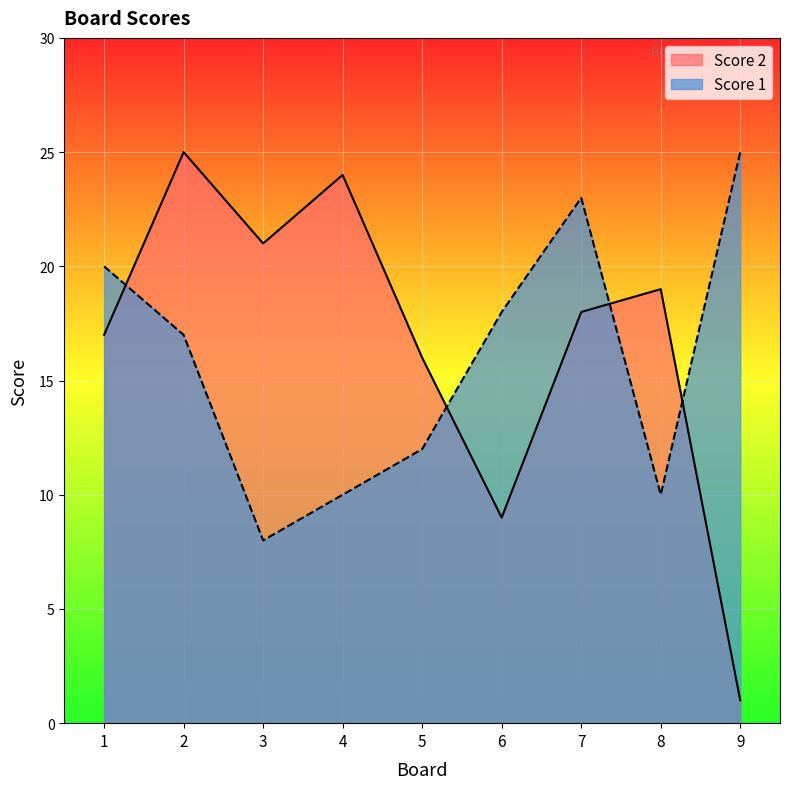

Is the value of Score 2 at 9 greater than the value of Score 1 at 3?

No